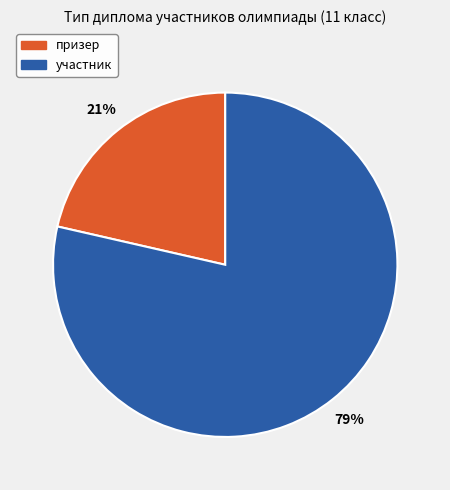

What percentage is the призер slice, to the nearest percent?

21%